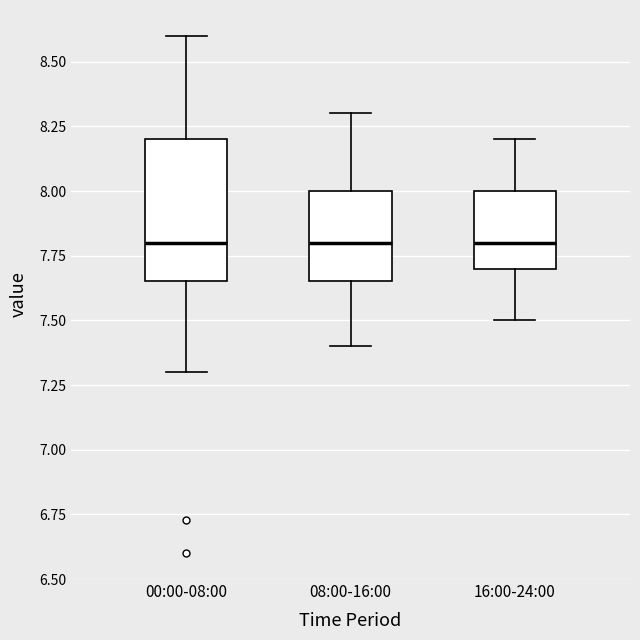

Reading left to right, read every box against the y-axis: the position of its median line, the range the box covers, and the ends of its whiskers. The values are not printed on the chart, so give them approximately, as read against the axis.

00:00-08:00: median 7.80, box 7.65 to 8.20, whiskers 7.30 to 8.60
08:00-16:00: median 7.80, box 7.65 to 8.00, whiskers 7.40 to 8.30
16:00-24:00: median 7.80, box 7.70 to 8.00, whiskers 7.50 to 8.20